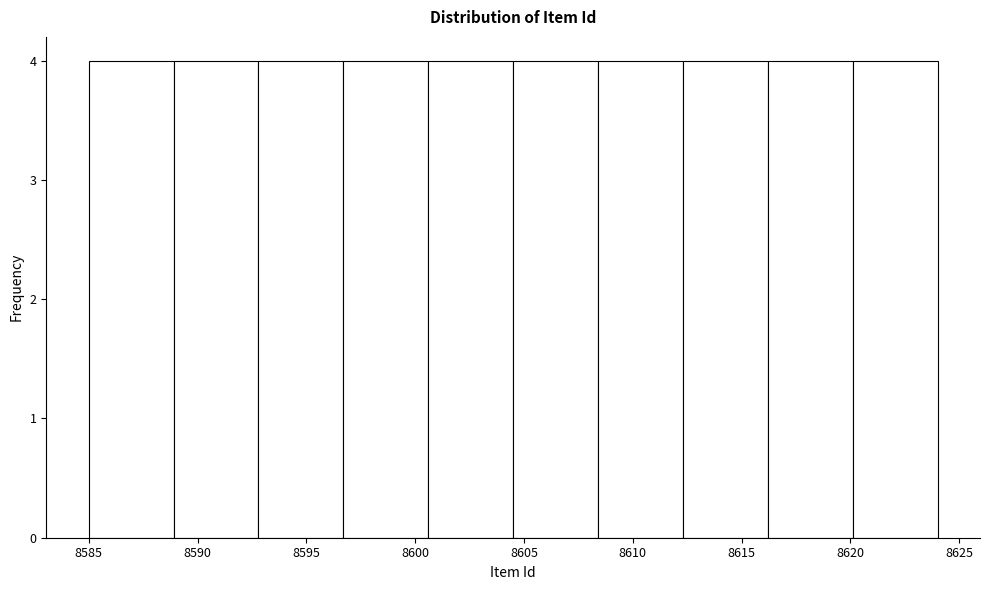

Reading left to right, transcribe this chart: for each bar, give the range it covers on the x-axis and its height. Neither the bar edges nor the heights are printed on the chart, so give them approximately, as read against the axes.

8585.0 to 8588.9: 4
8588.9 to 8592.8: 4
8592.8 to 8596.7: 4
8596.7 to 8600.6: 4
8600.6 to 8604.5: 4
8604.5 to 8608.4: 4
8608.4 to 8612.3: 4
8612.3 to 8616.2: 4
8616.2 to 8620.1: 4
8620.1 to 8624.0: 4